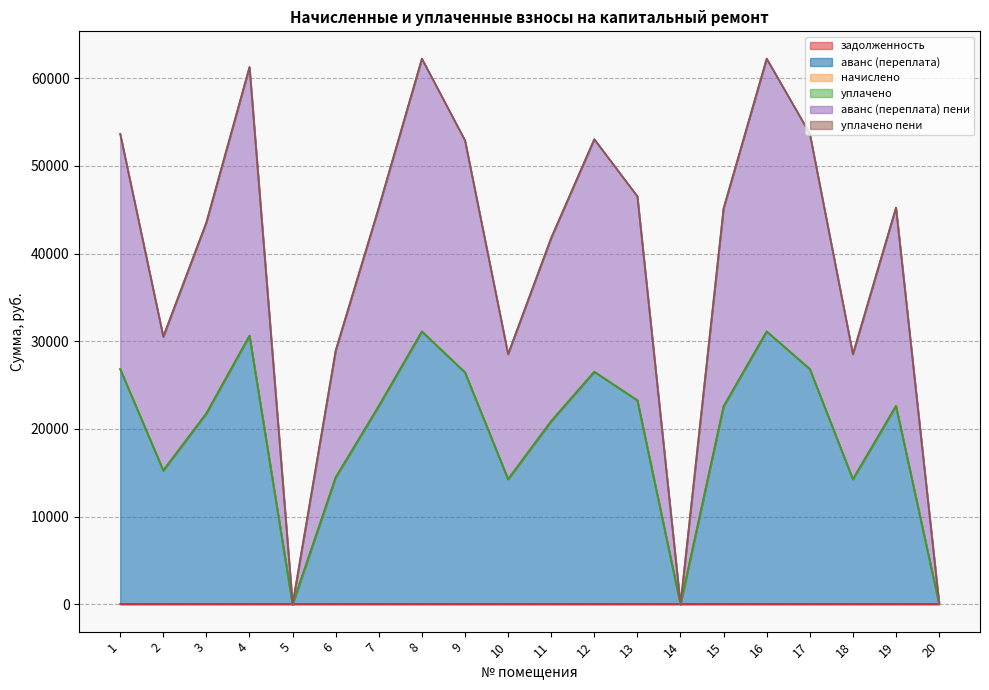

What are all the series names shown in the legend?

задолженность, аванс (переплата), начислено, уплачено, аванс (переплата) пени, уплачено пени